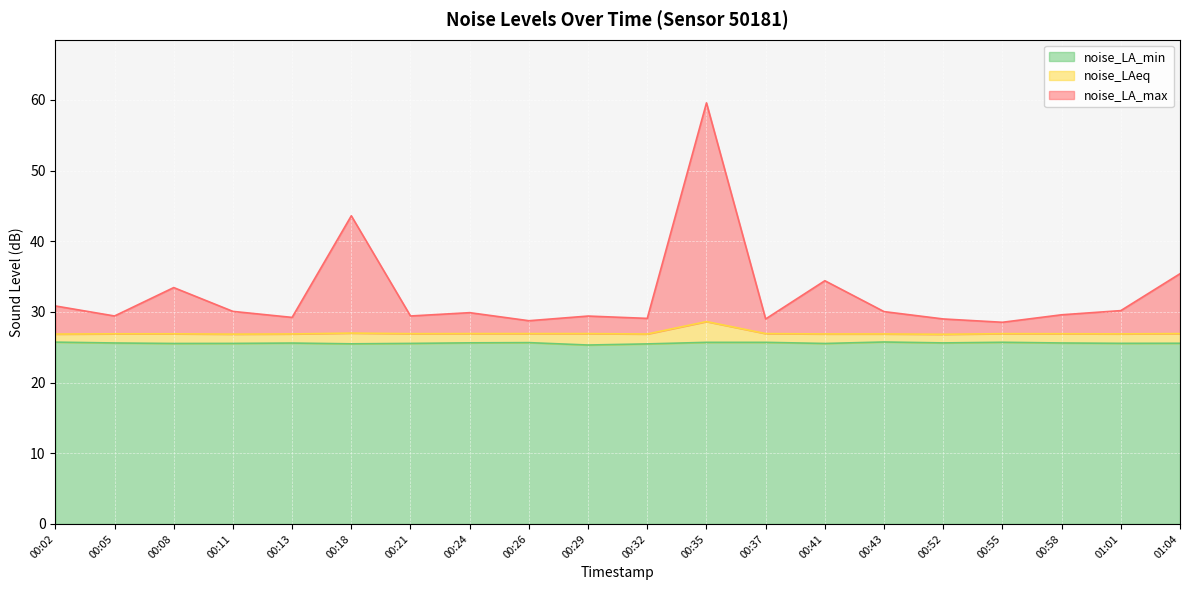

What is the label of the 17th point from the right?

00:11